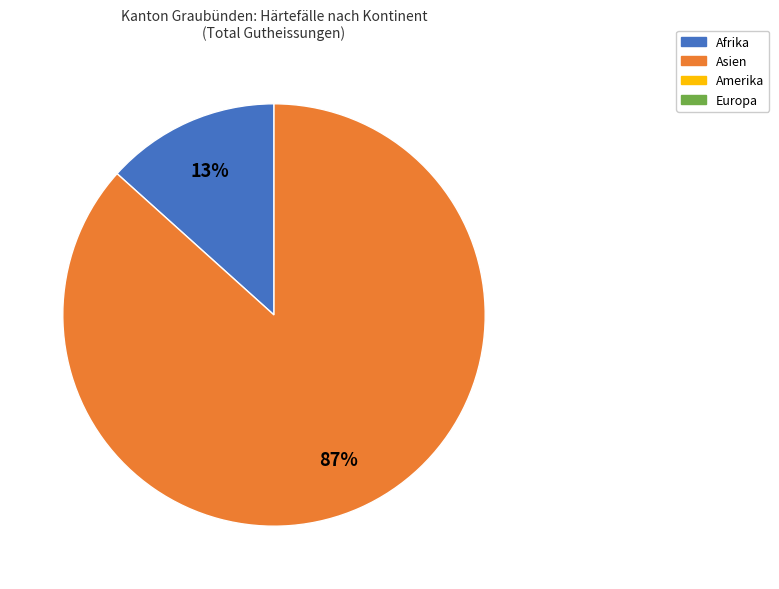

Is there a majority slice in this chart?

Yes